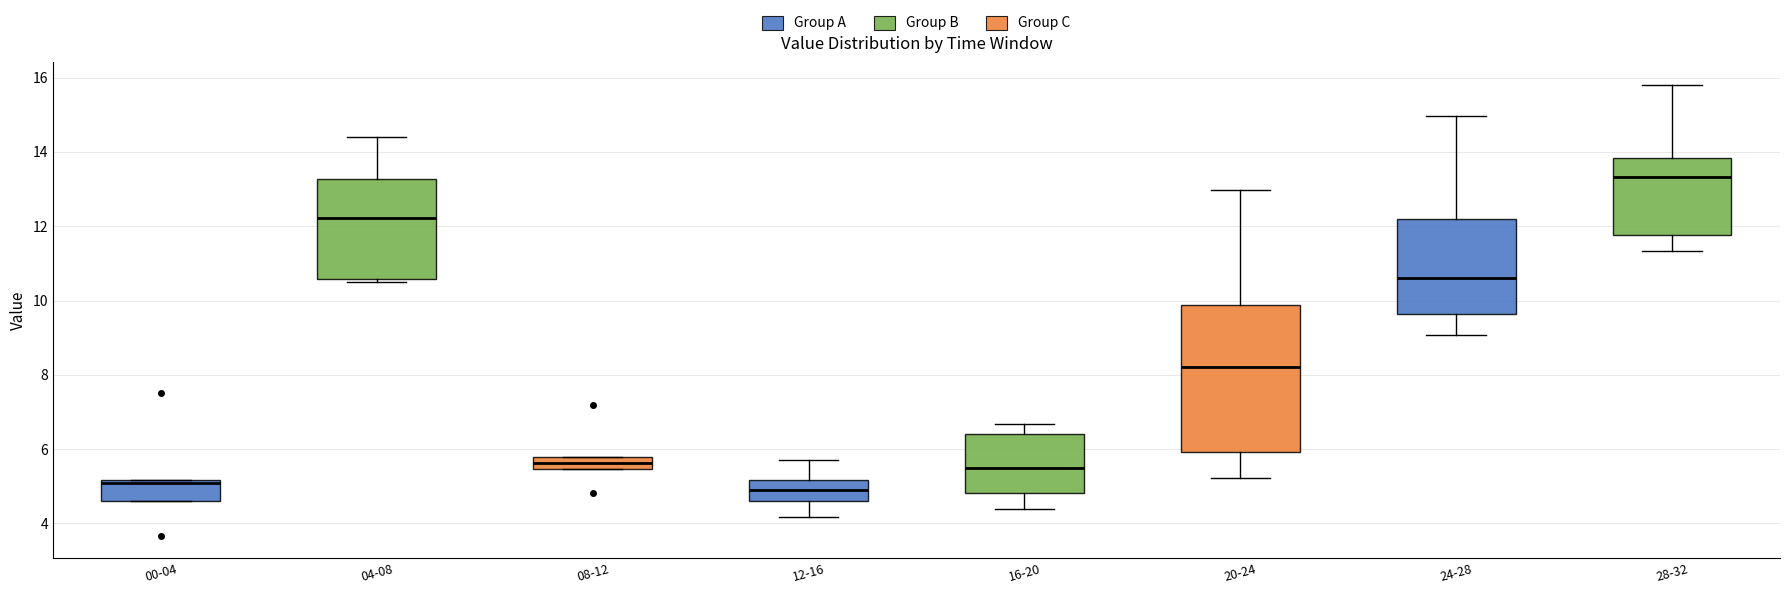

Where is the upper edge of the box for 08-12 on the y-axis? The values are not printed on the chart, so give them approximately, as read against the axis.

5.8